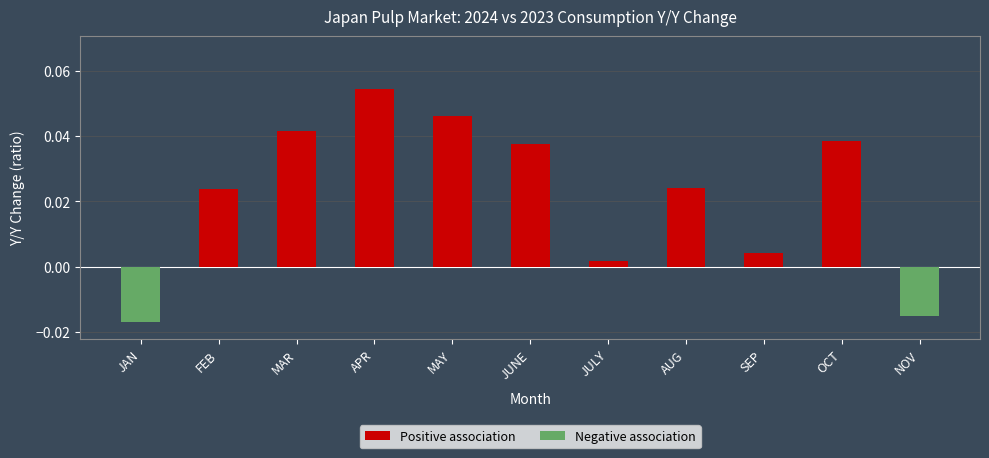

What position from the right is AUG?

4